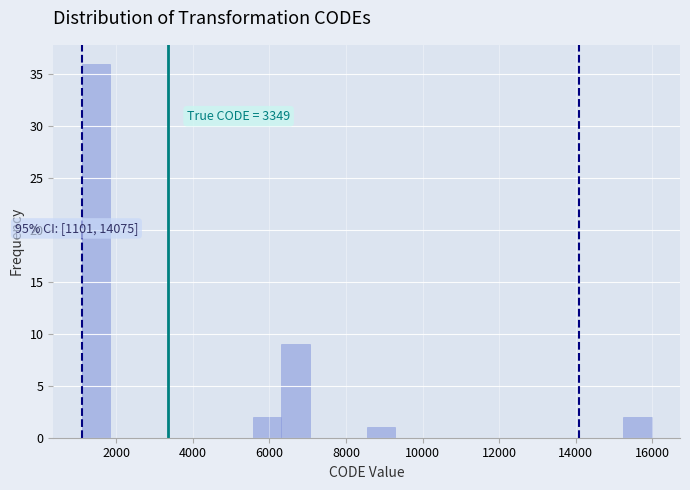

Around what value on the x-axis is the tallest bar? Give the approximate position of its centre, as read against the axis.

1400